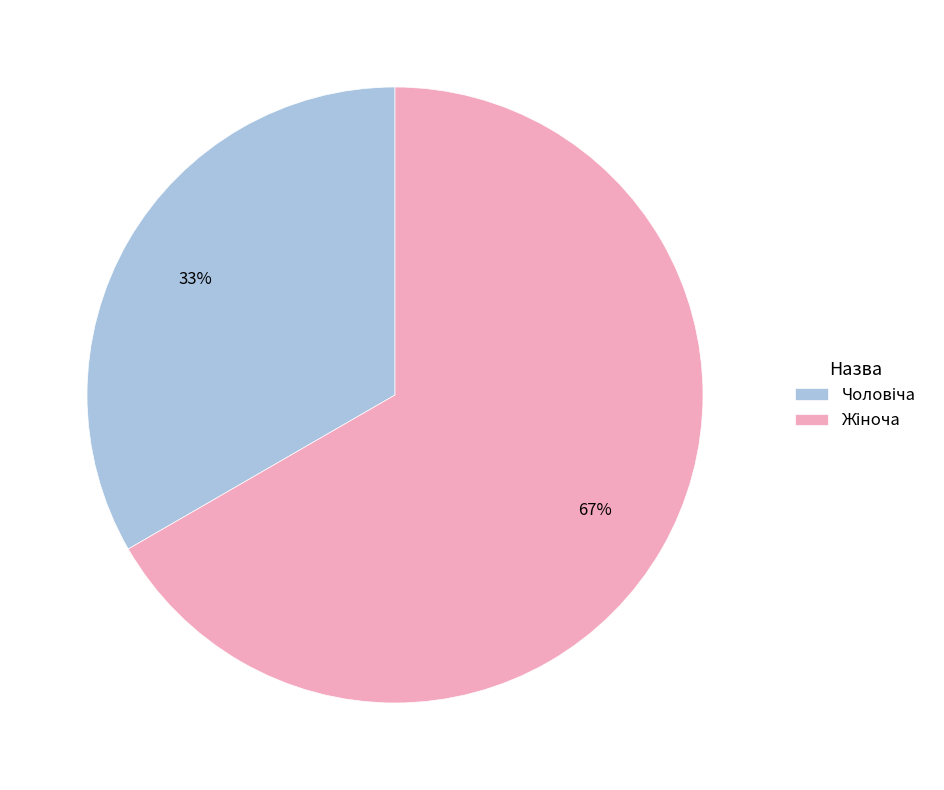

To the nearest percent, what is the average slice percentage?

50%